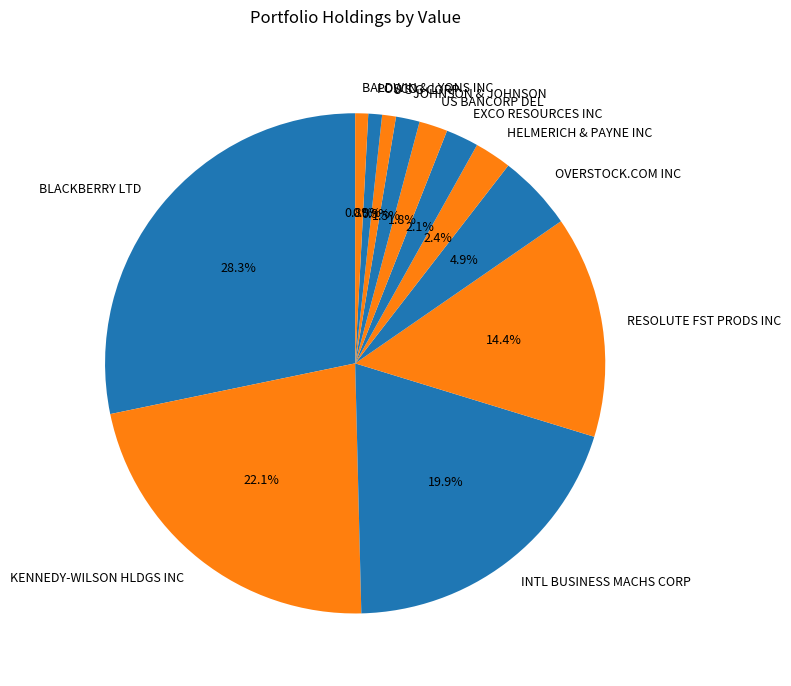

What percentage is the BALDWIN & LYONS INC slice, to the nearest percent?

1%